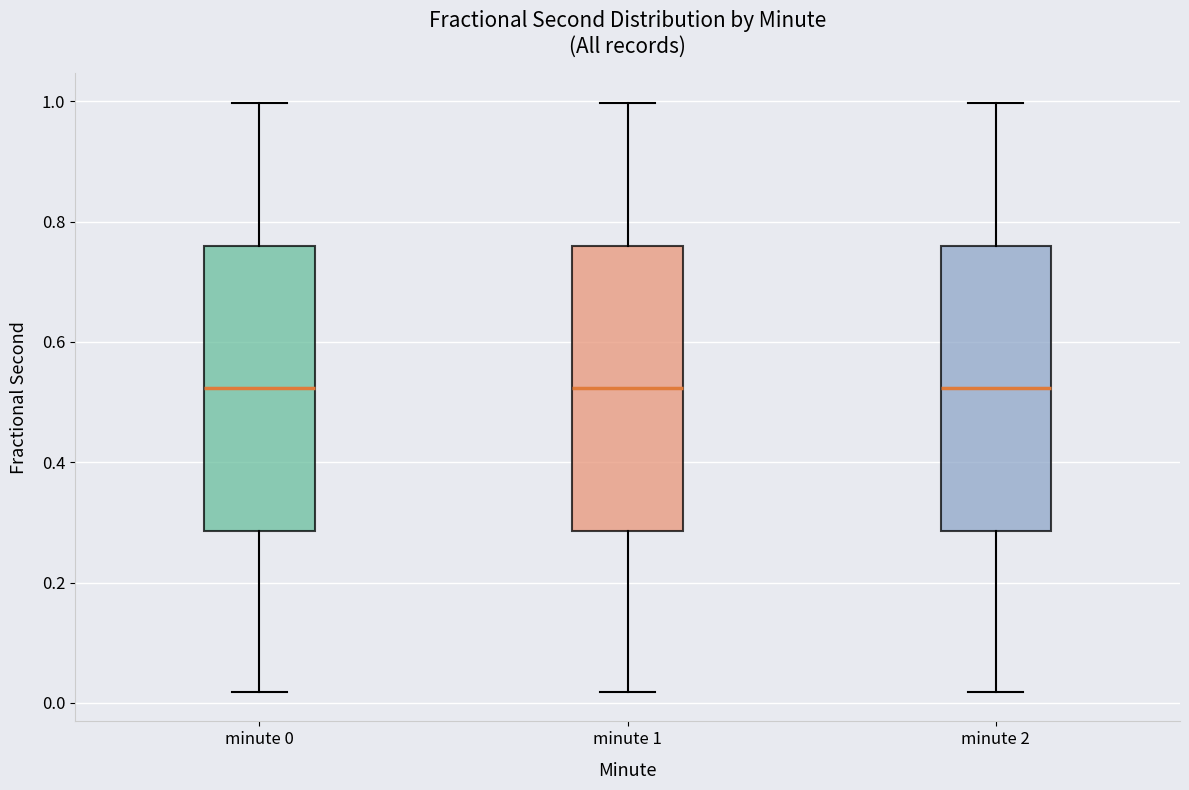

Reading left to right, transcribe this box plot: for each box, give where its median line is, the range the box spans, and where its two whiskers end, as read against the y-axis. The values are not printed on the chart, so give them approximately, as read against the axis.

minute 0: median 0.52, box 0.28 to 0.76, whiskers 0.02 to 1.00
minute 1: median 0.52, box 0.28 to 0.76, whiskers 0.02 to 1.00
minute 2: median 0.52, box 0.28 to 0.76, whiskers 0.02 to 1.00